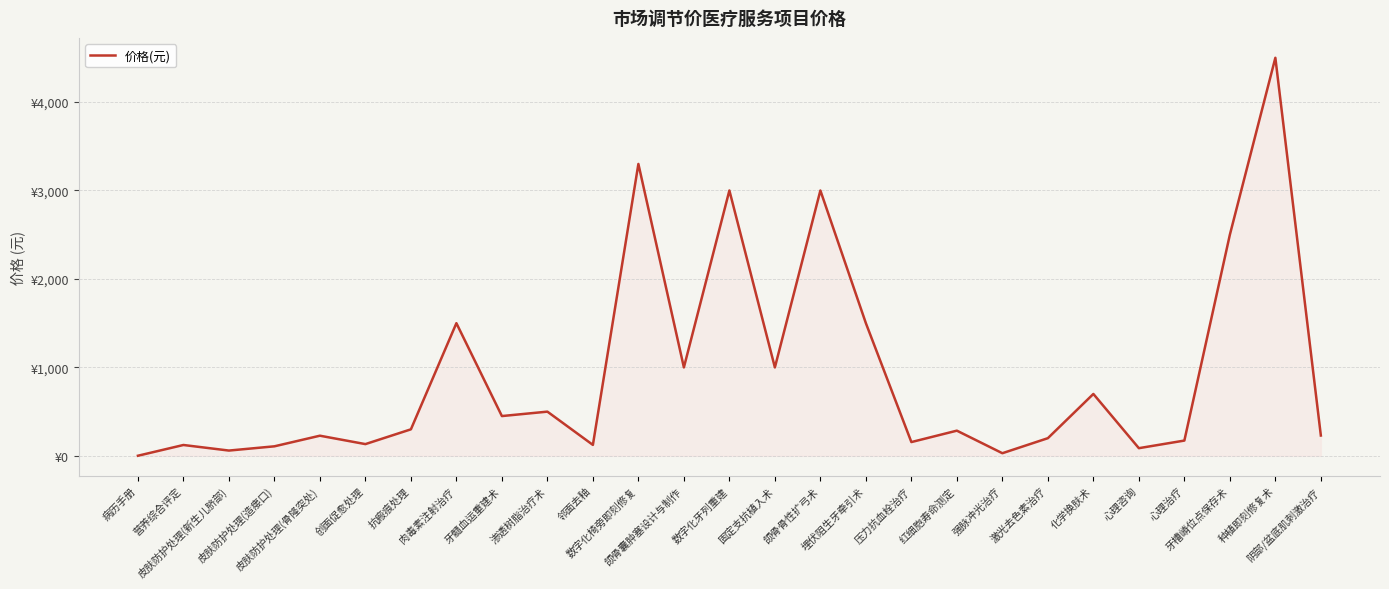

At which category does the chart reach its minimum across all series?

病历手册